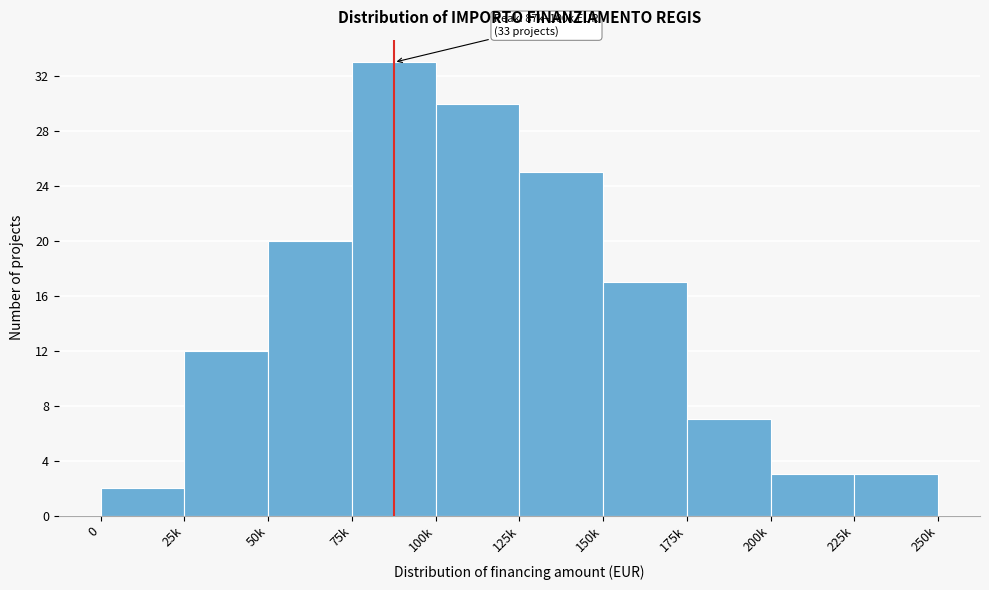

Reading left to right, transcribe all the data shown in this chart.

2	12	20	33	30	25	17	7	3	3